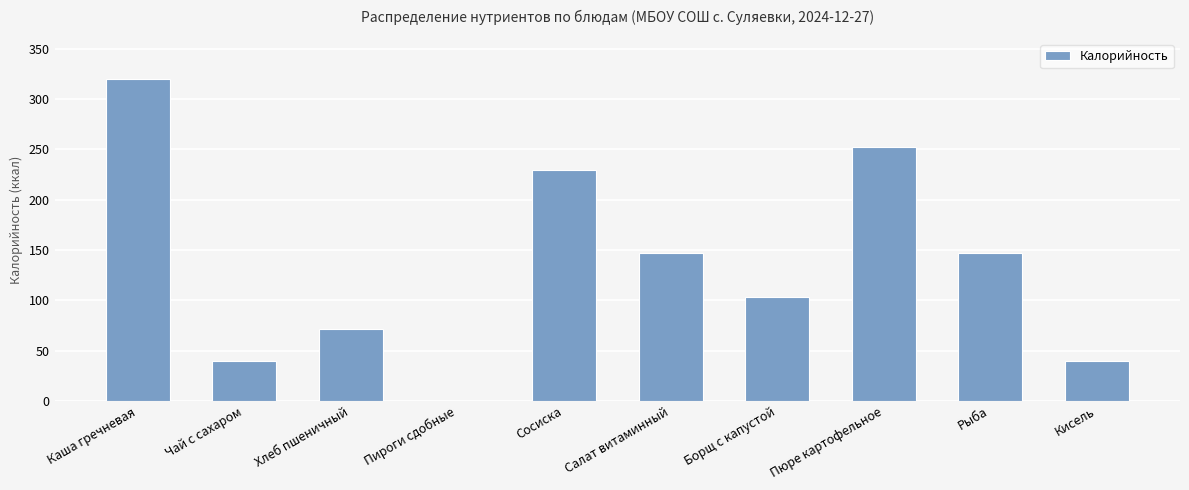

How many series are shown in this chart?

1